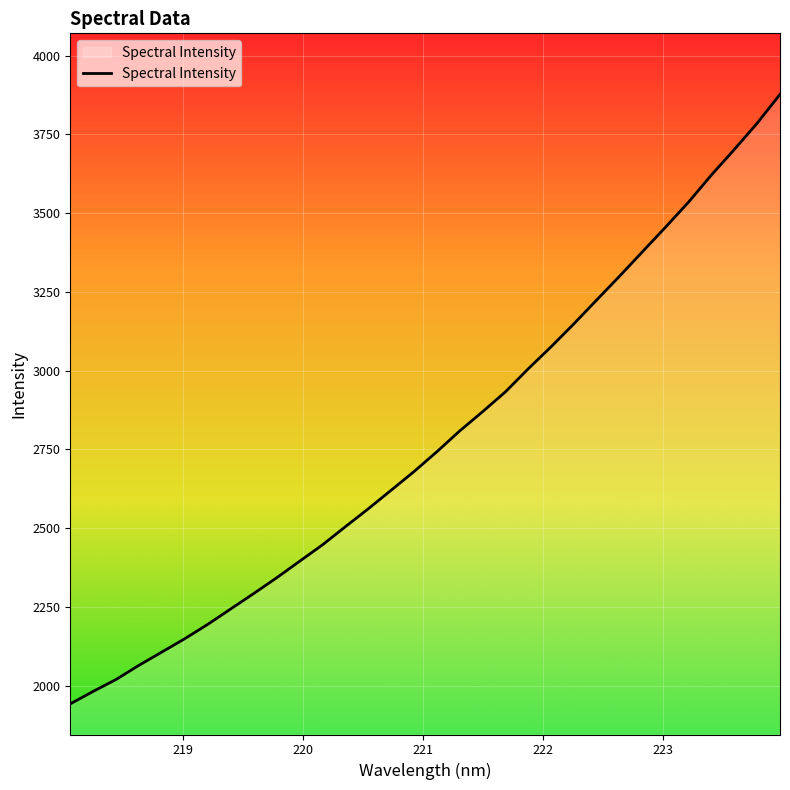

How many lines are shown in the chart?

1